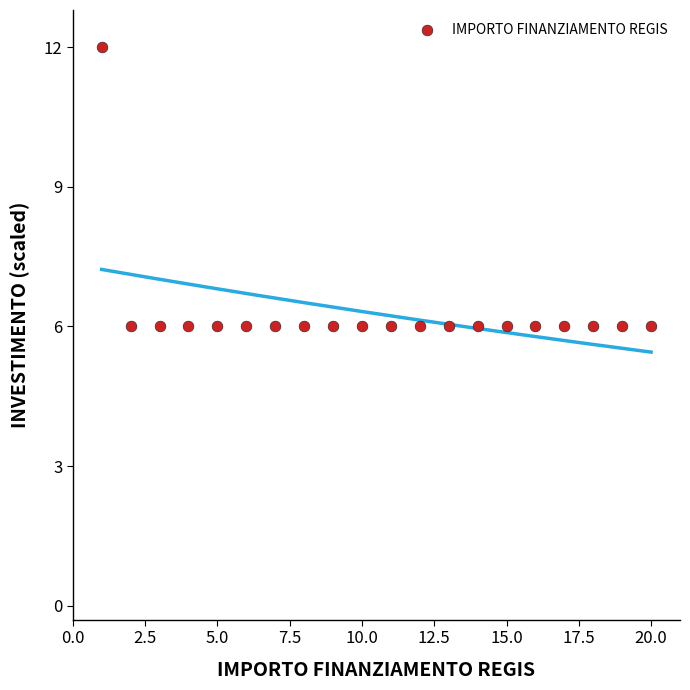

What is the range of Y values (max minus min)?

6